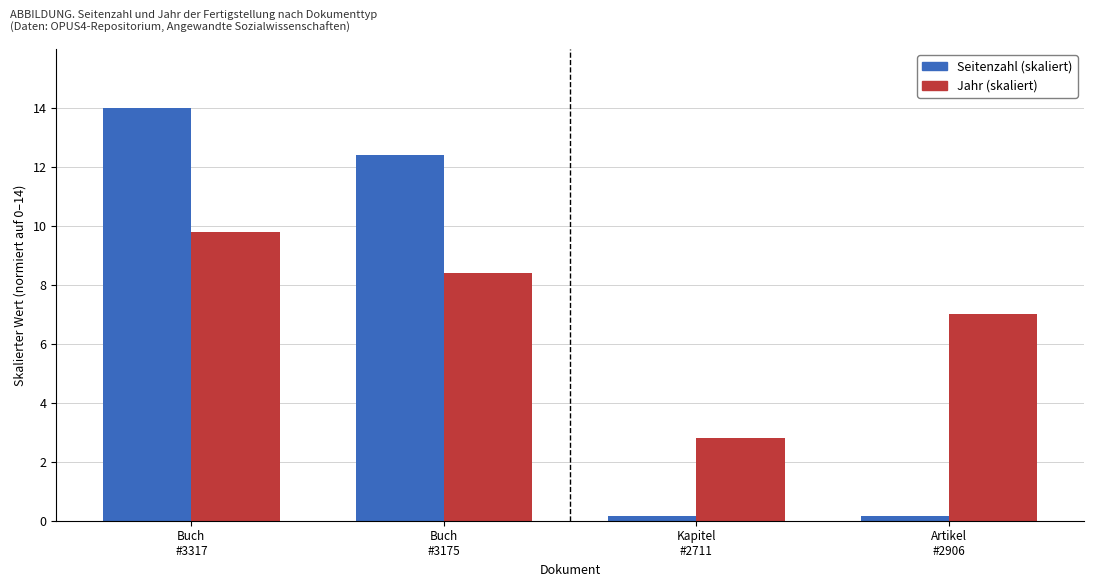

At which category is the sum across all series the highest?

Buch
#3317